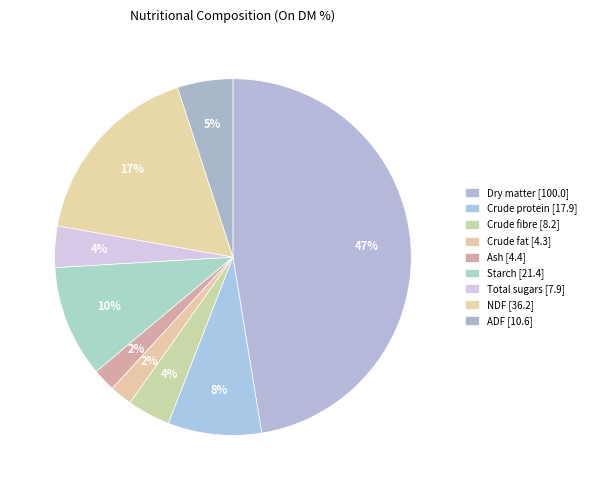

How many segments does this pie chart have?

9